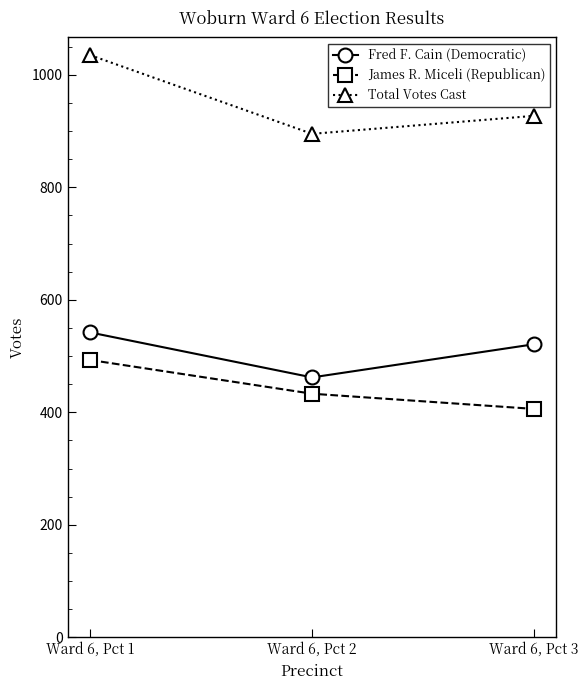

Reading right to left, what are all the values shown in this chart?

Fred F. Cain (Democratic): 521	462	542
James R. Miceli (Republican): 406	433	493
Total Votes Cast: 927	895	1035